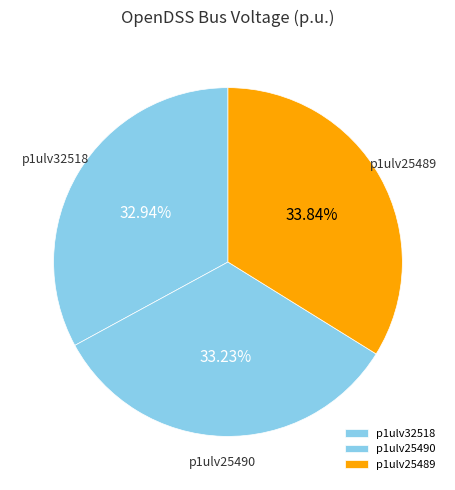

True or false: p1ulv32518 accounts for 24% of the total.

False